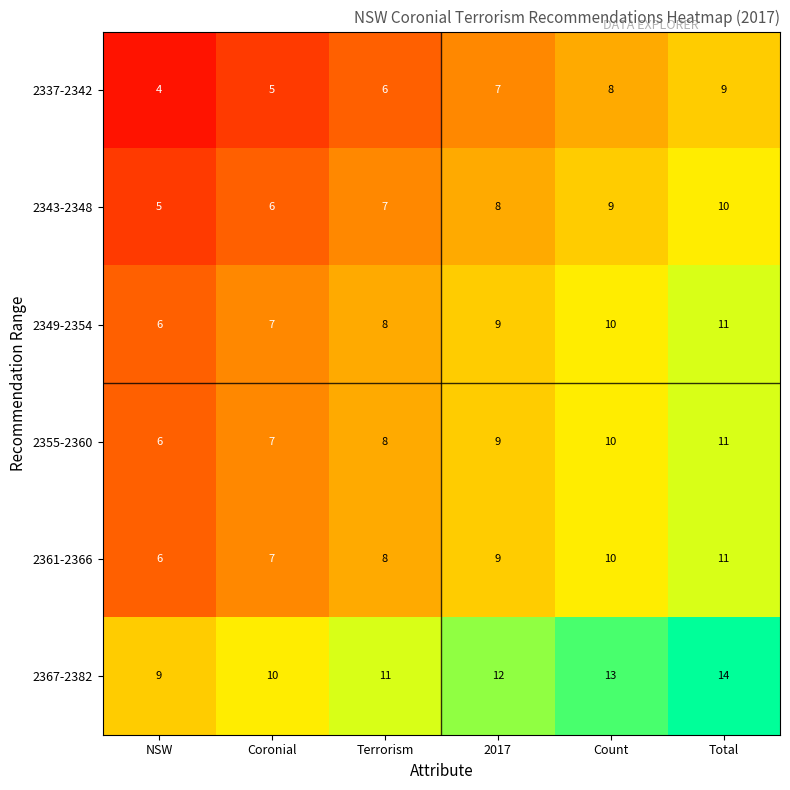

Which label corresponds to the largest value in the chart?

Total